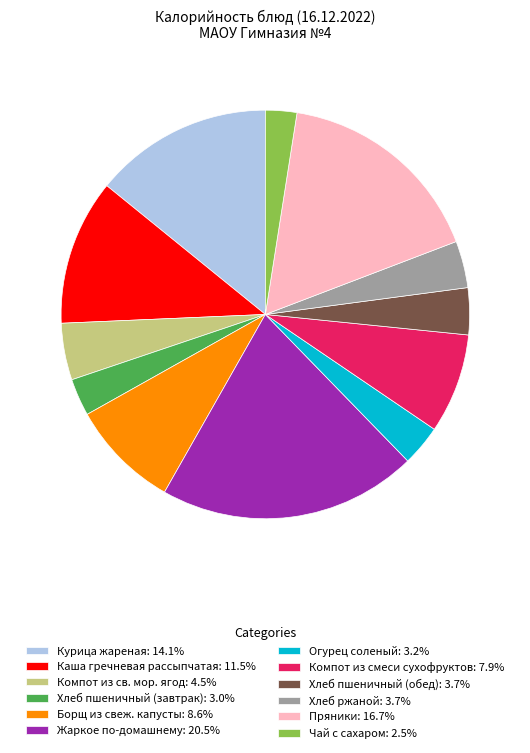

Do Каша гречневая рассыпчатая: 11.5% and Огурец соленый: 3.2% together represent more than half of the pie?

No